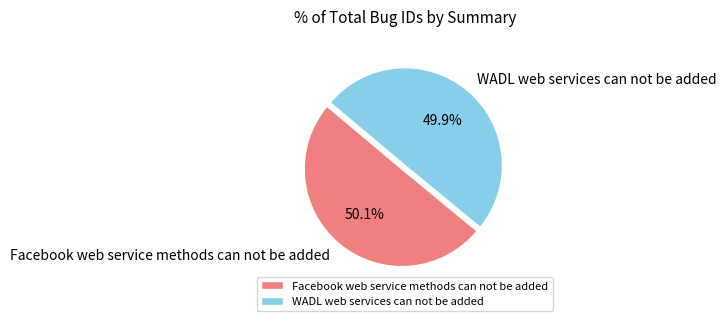

What is the ratio of the value at WADL web services can not be added to the value at Facebook web service methods can not be added?

1.0